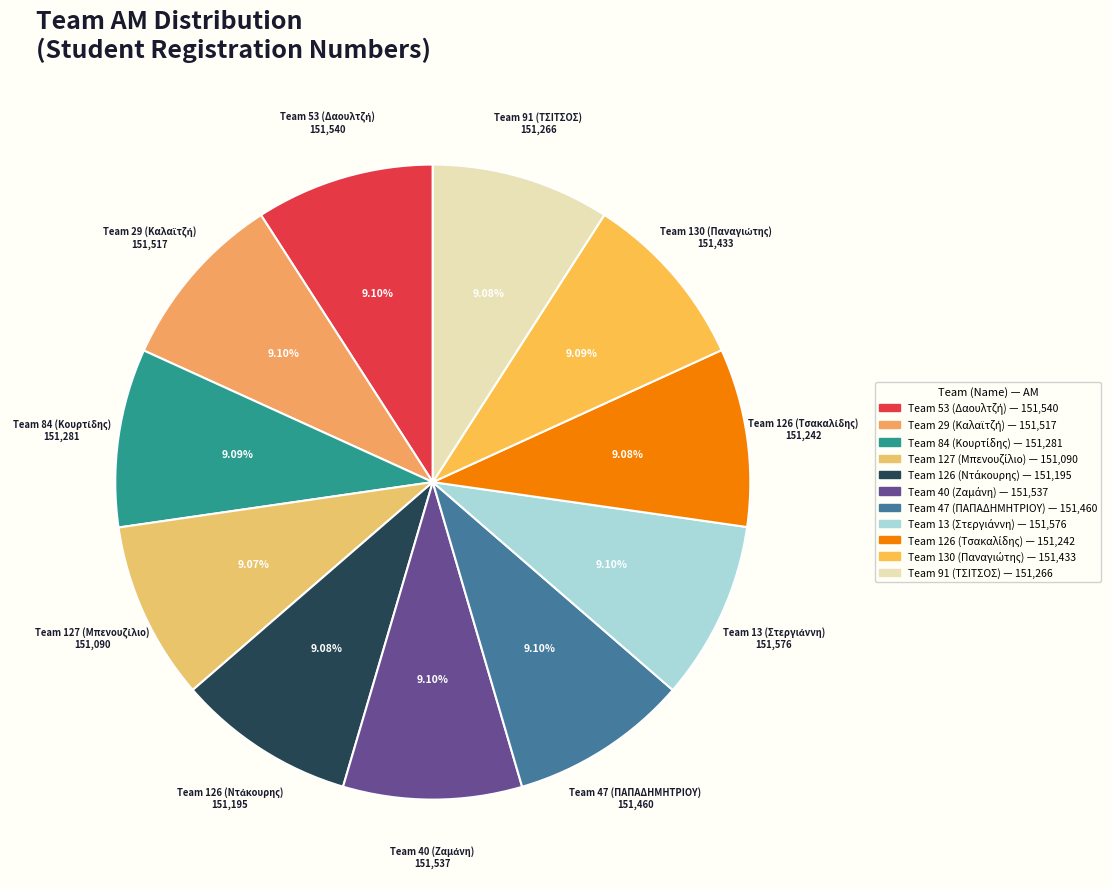

Is there a majority slice in this chart?

No